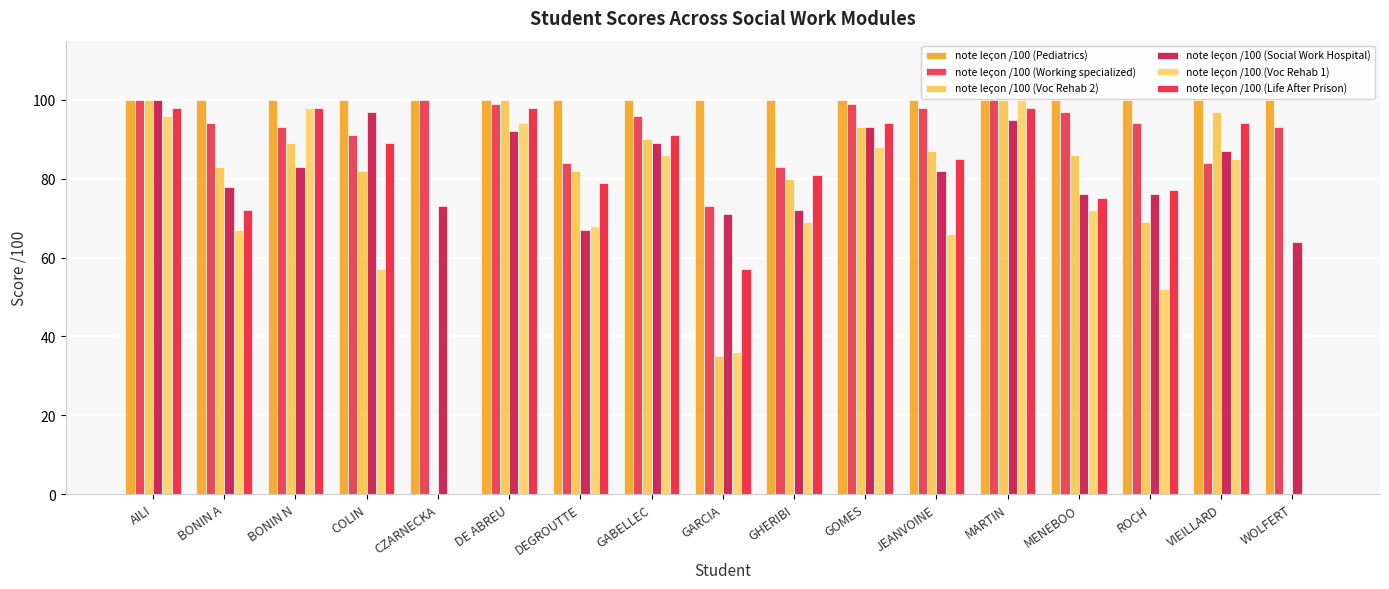

Between BONIN A and GHERIBI, which series saw the biggest shift?

note leçon /100 (Working specialized)